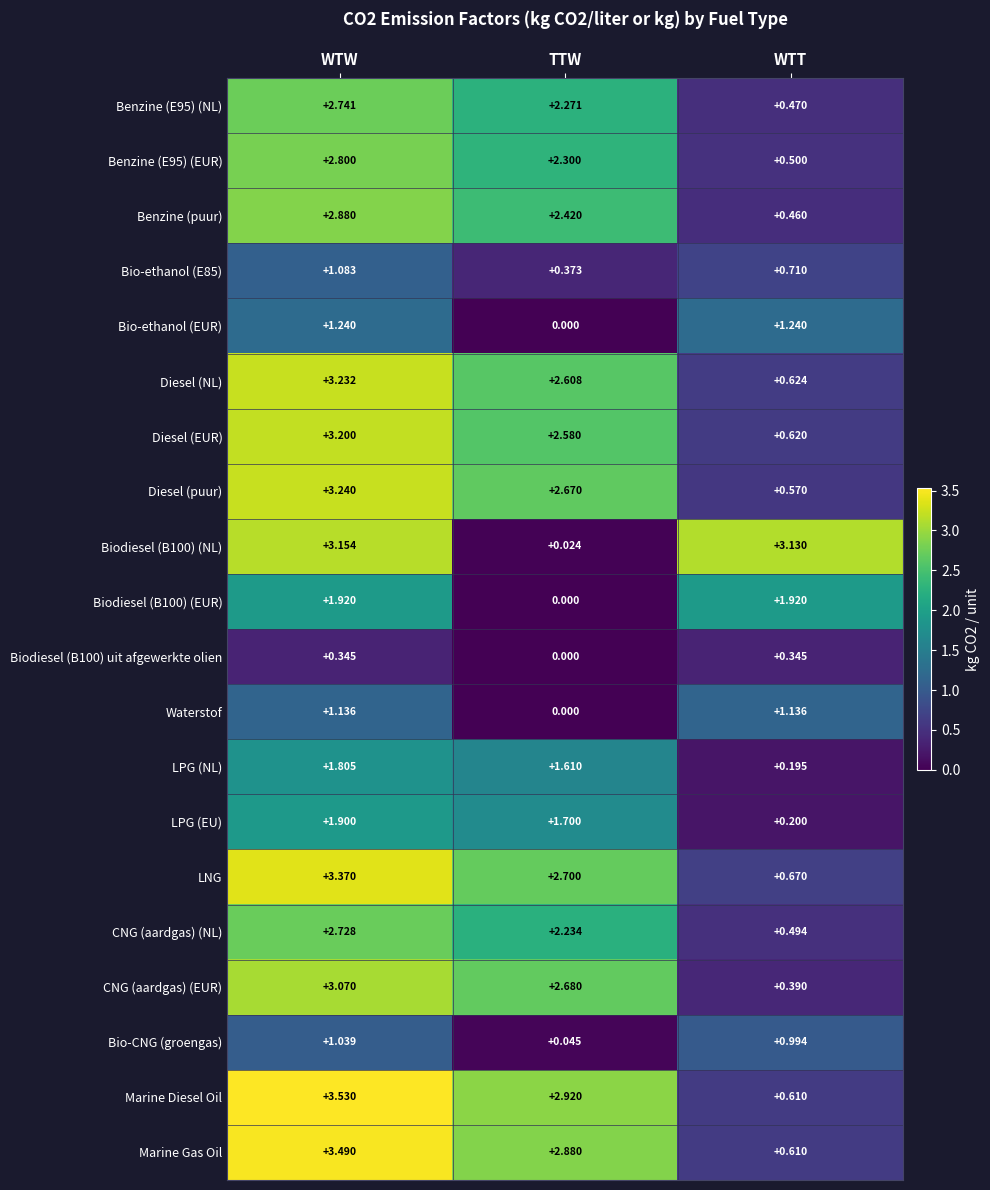

How many series are shown in this chart?

20